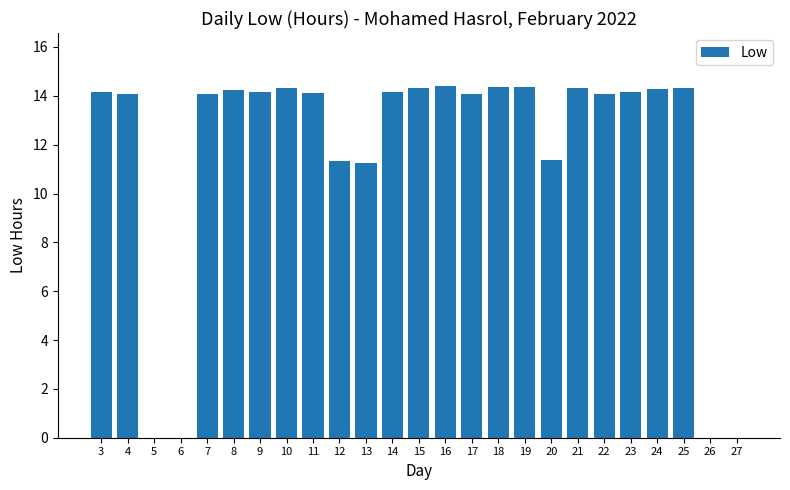

What is the sum of all values?

289.9